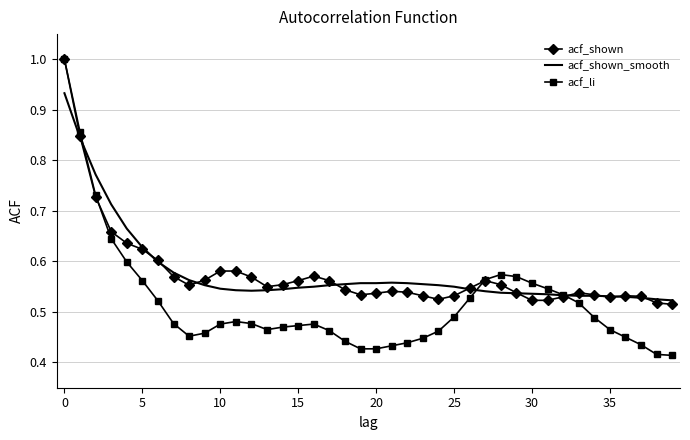

Which series has the largest range (max minus min)?

acf_li